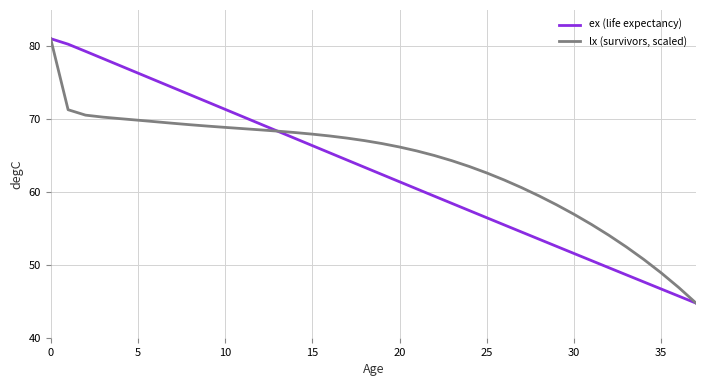

What are all the series names shown in the legend?

ex (life expectancy), lx (survivors, scaled)